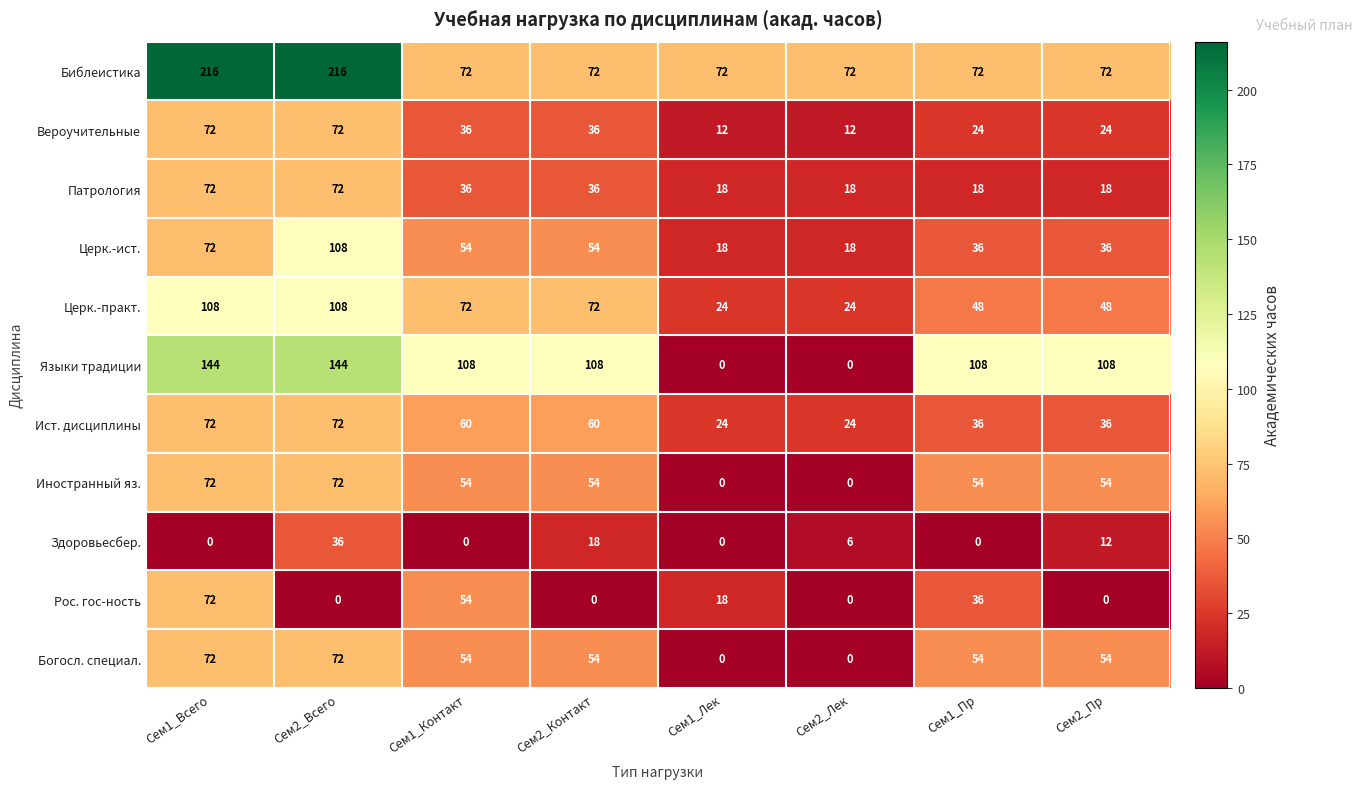

True or false: Вероучительные has a value of 12 at Сем2_Лек.

True